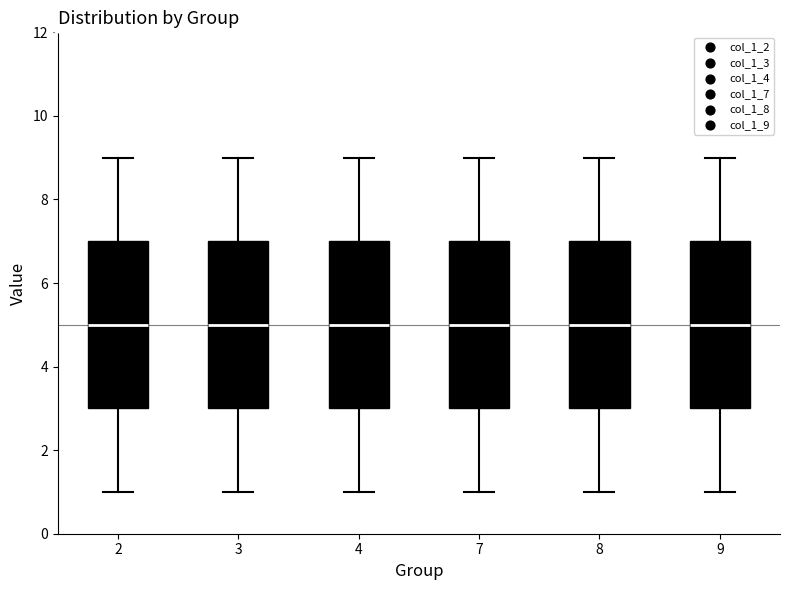

Where does the lower whisker of the box at x = 8 end on the y-axis? The values are not printed on the chart, so give them approximately, as read against the axis.

1